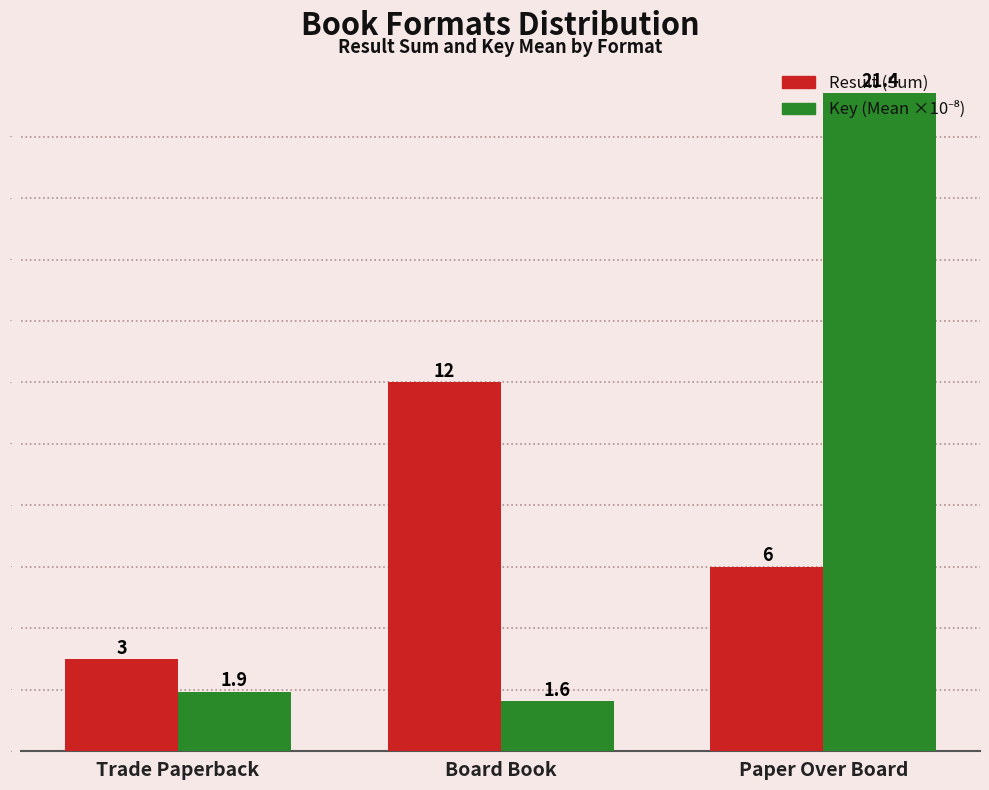

What is the label of the 1st bar from the left?

Trade Paperback